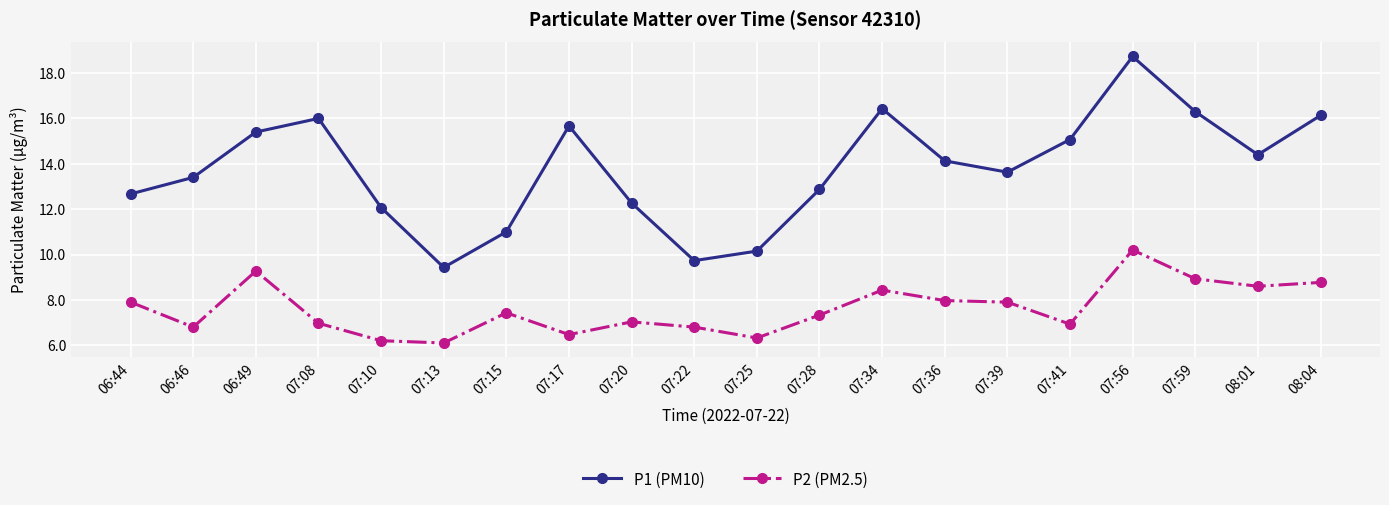

What is the value of the P2 (PM2.5) point at the 7th from the left?

7.4